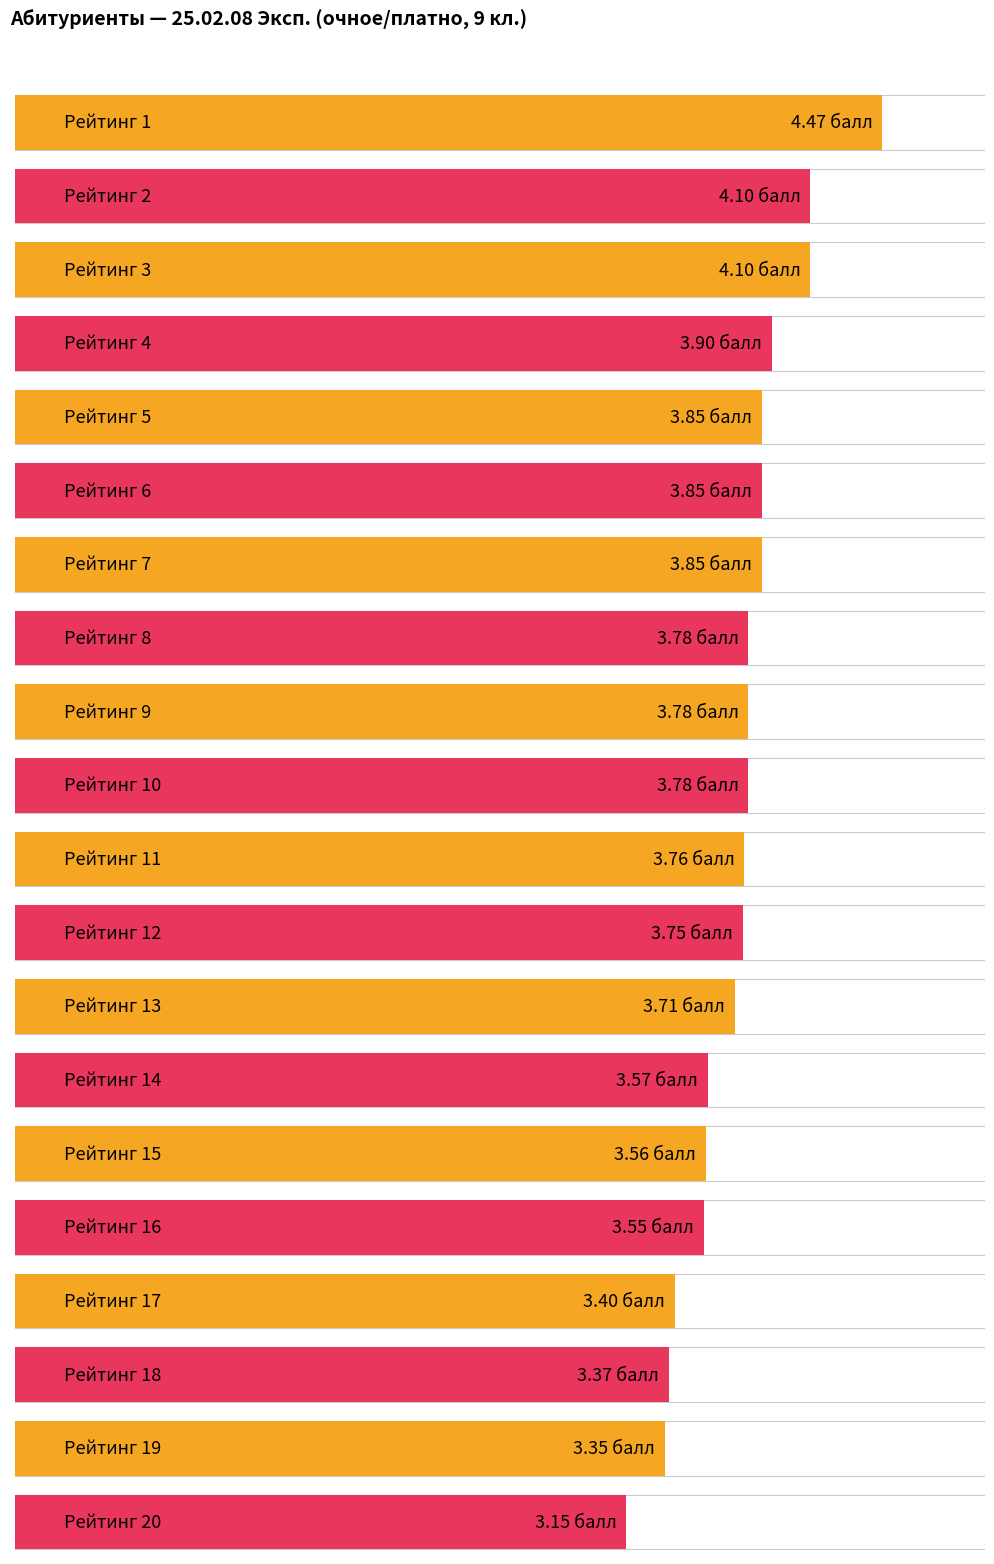

What is the value of the 20th bar from the left?

3.1